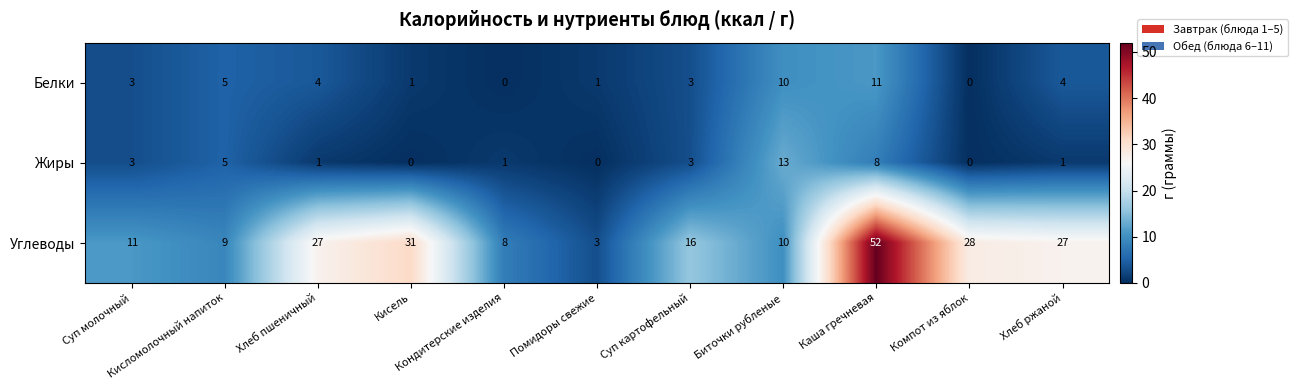

What is the sum of all Жиры values?

35